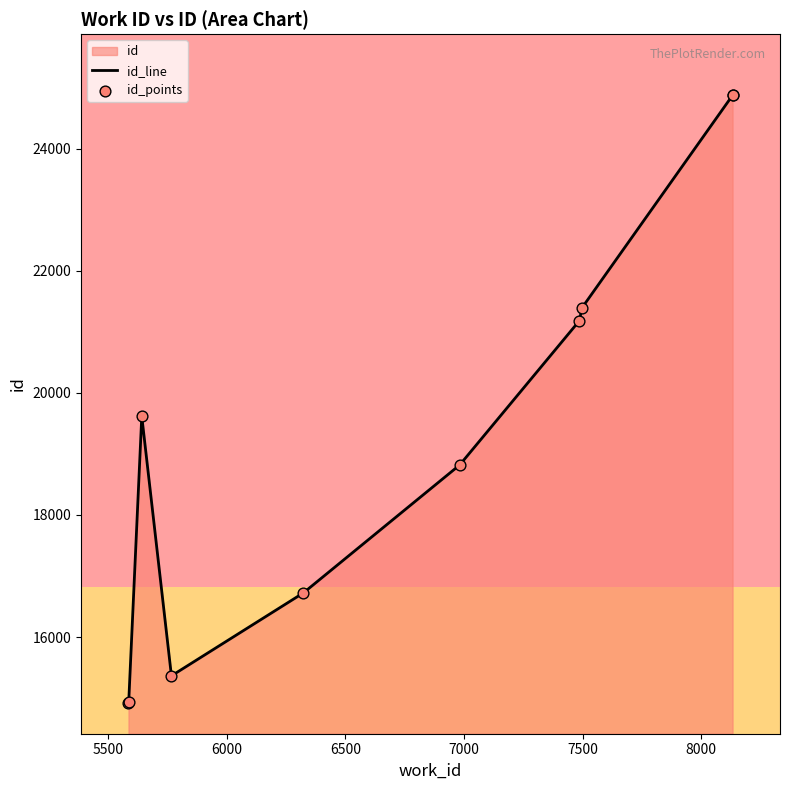

Which series has the largest total across all categories?

id_line